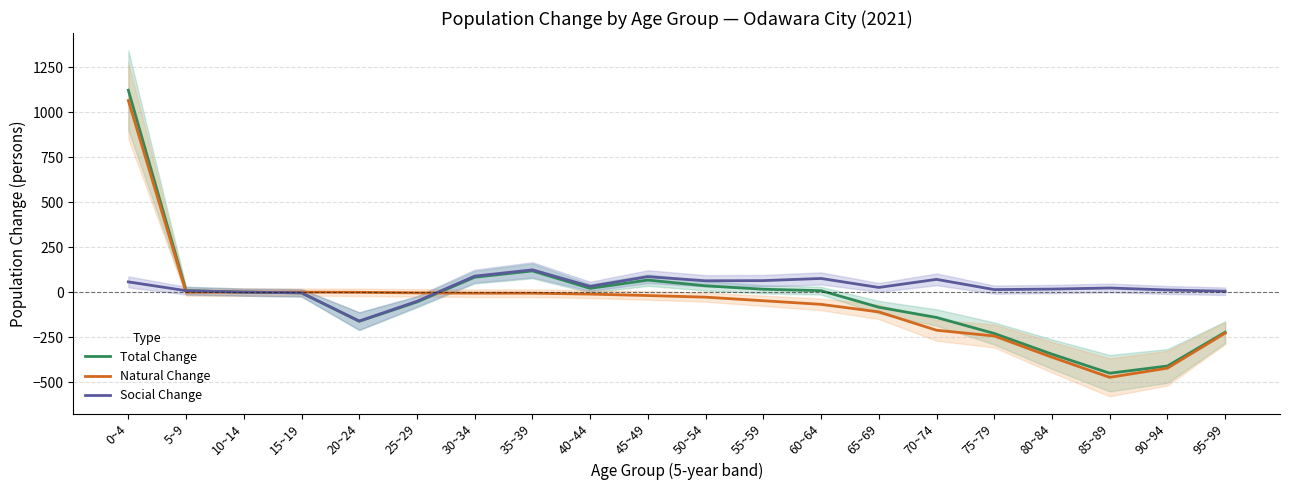

True or false: Social Change and Total Change intersect in this chart.

False